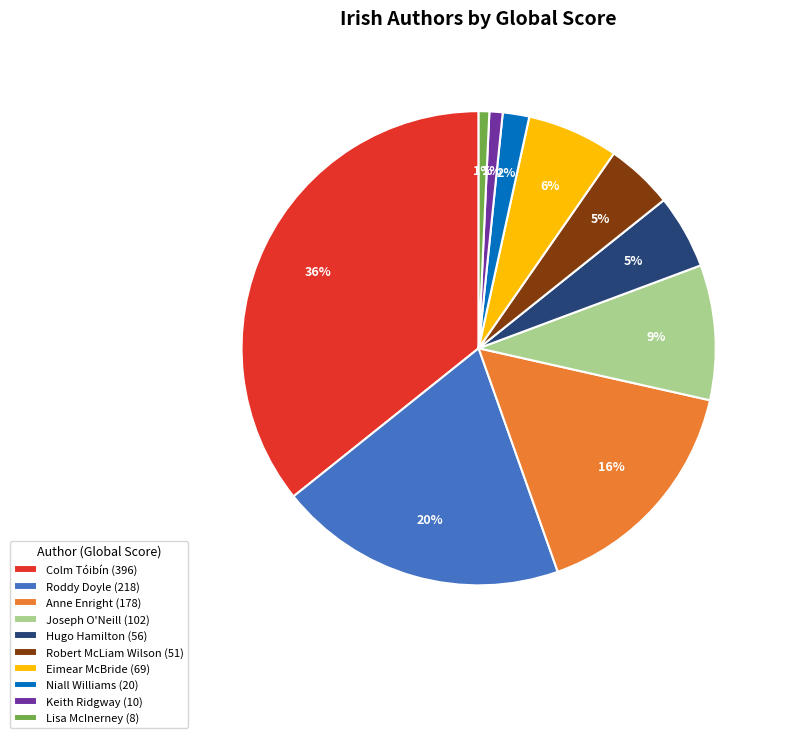

To the nearest percent, what is the average slice percentage?

10%